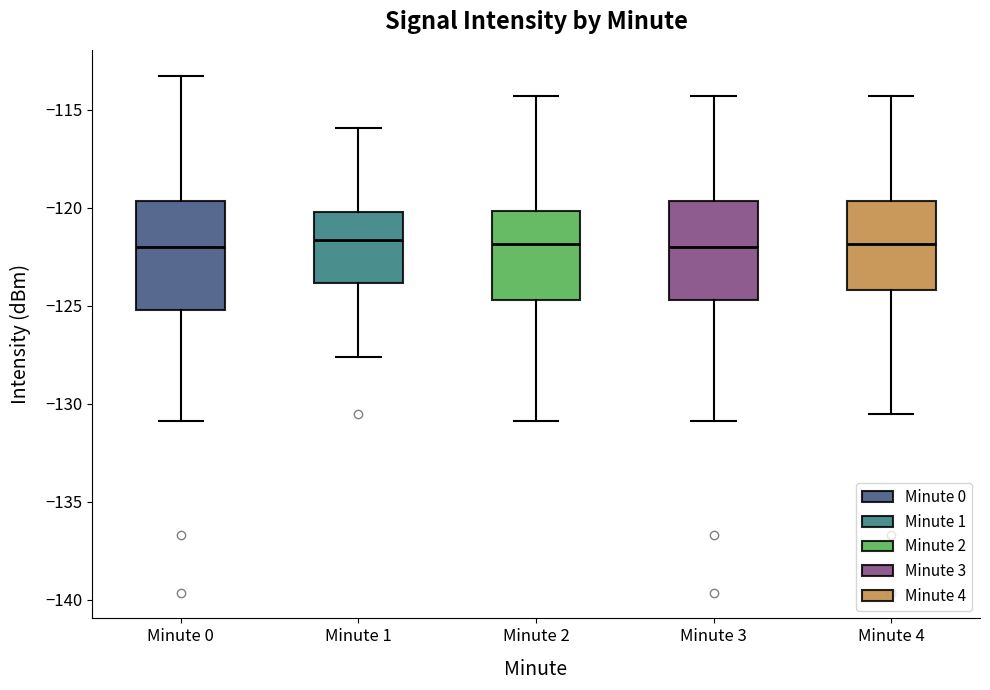

Where does the lower whisker of the box for Minute 1 end on the y-axis? The values are not printed on the chart, so give them approximately, as read against the axis.

-127.5